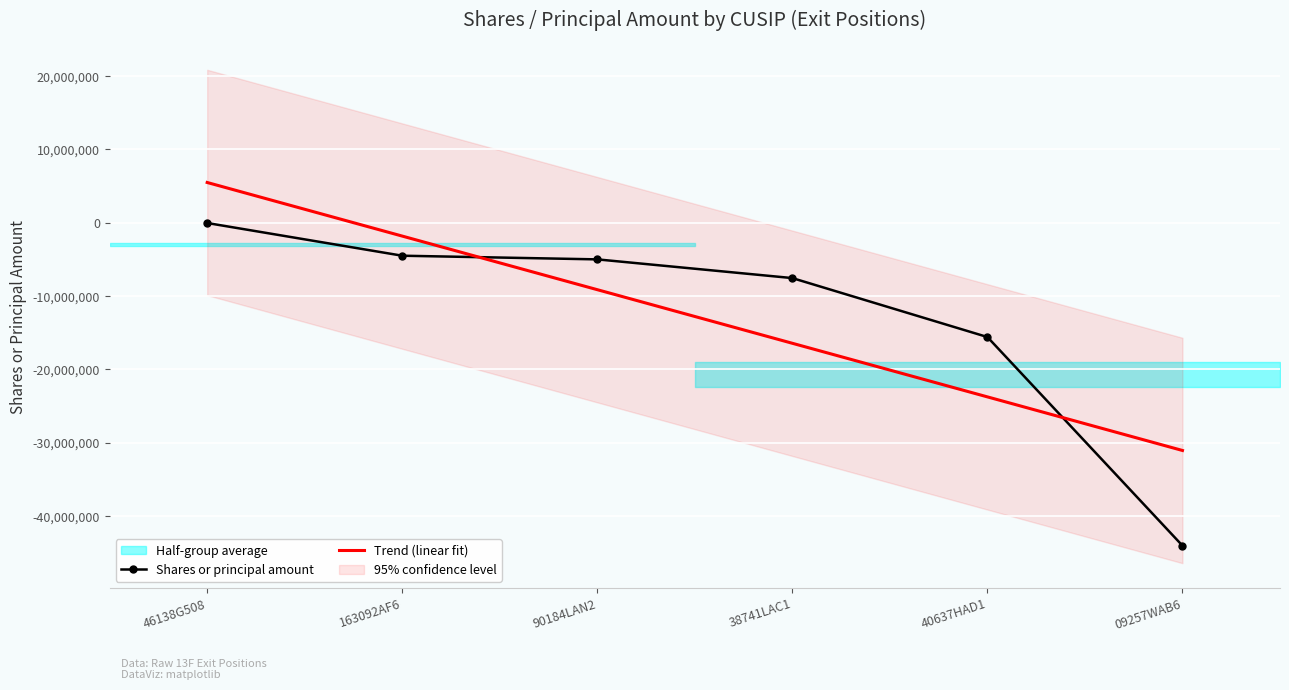

Rank the series by their maximum value, from lowest to highest.

Shares or principal amount, Trend (linear fit)